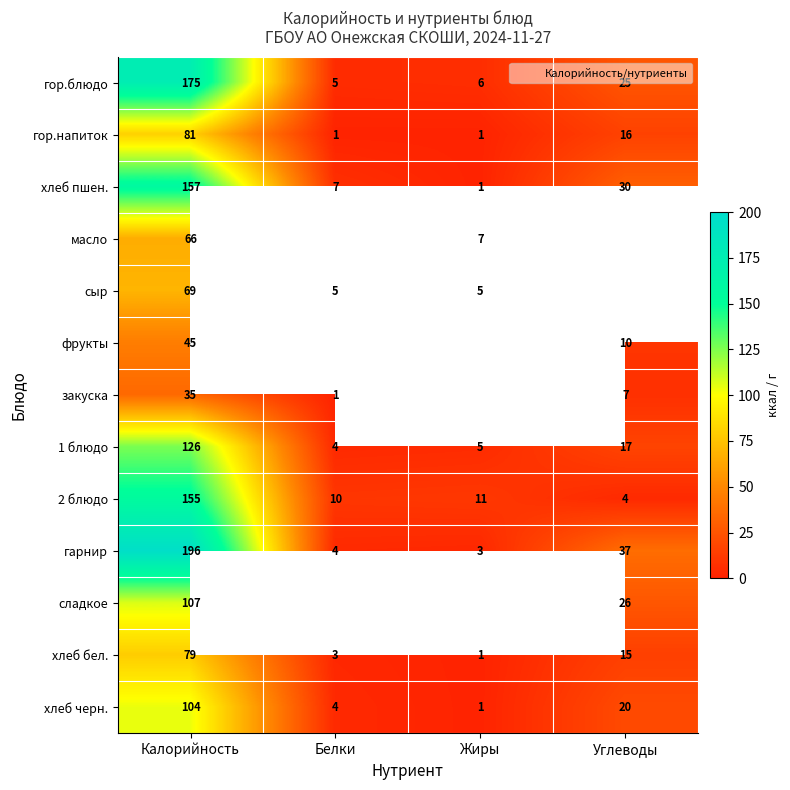

What is the lowest value of the закуска series?

1.0